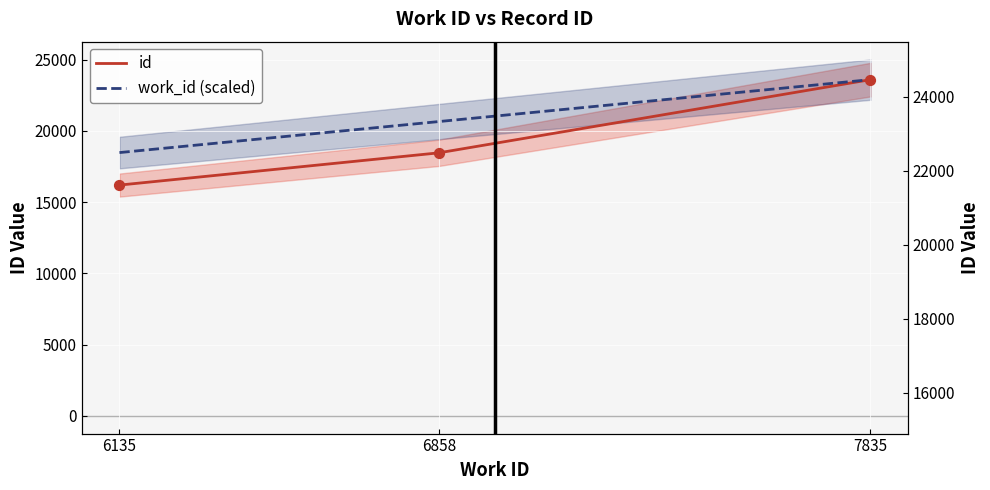

Approximately how many times larger is the value at 7835 compared to 6858?

1.3